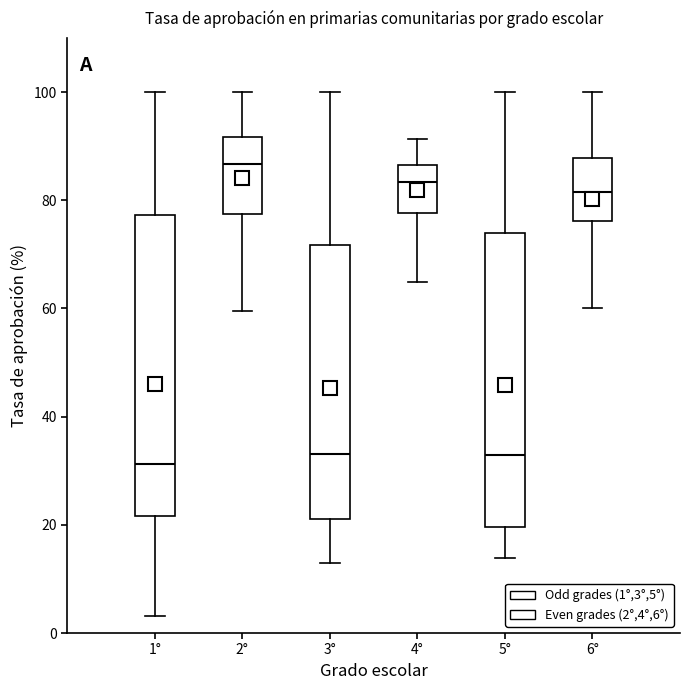

Where does the upper whisker of the box for 3° end on the y-axis? The values are not printed on the chart, so give them approximately, as read against the axis.

100